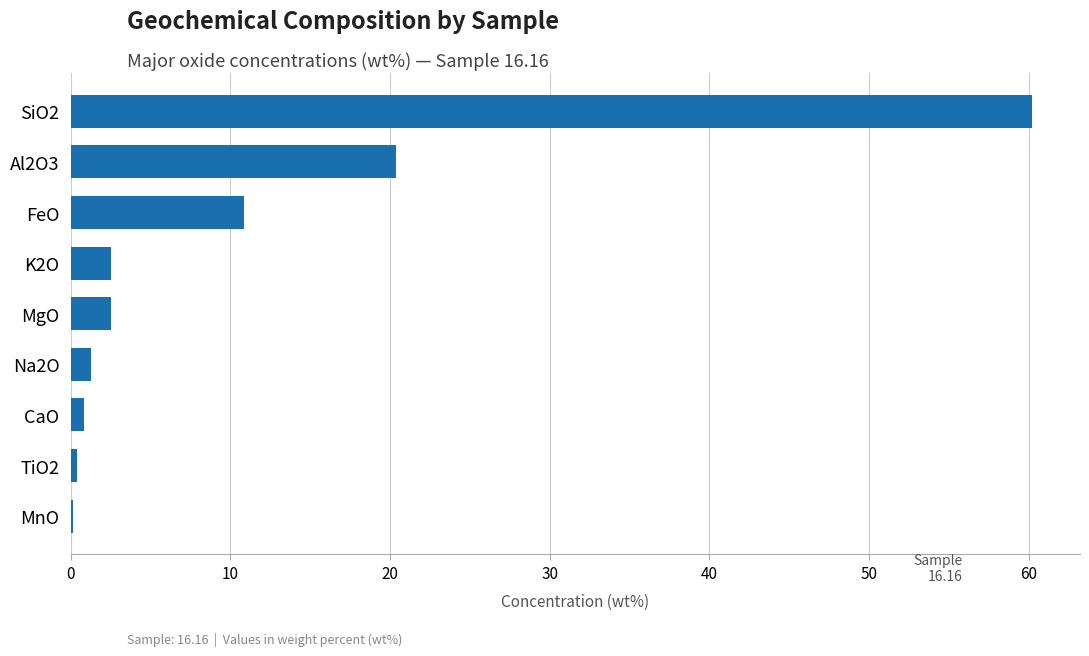

Are the bars horizontal?

Yes